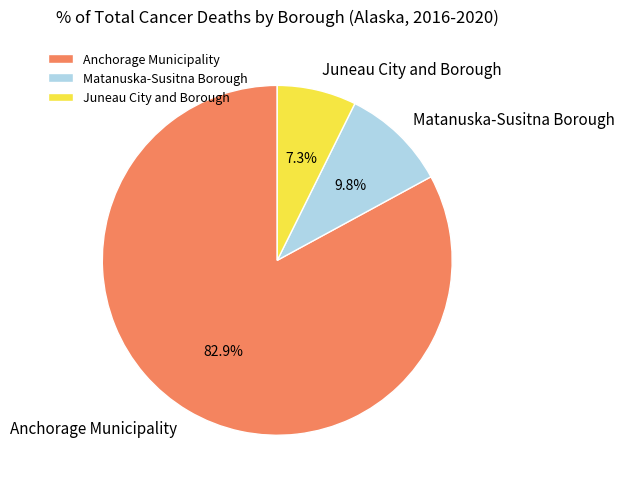

Does any single category account for the majority?

Yes